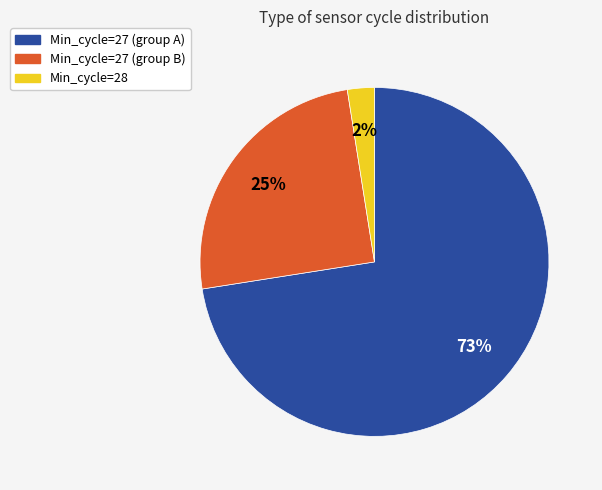

Is there any slice that represents more than half of the pie?

Yes